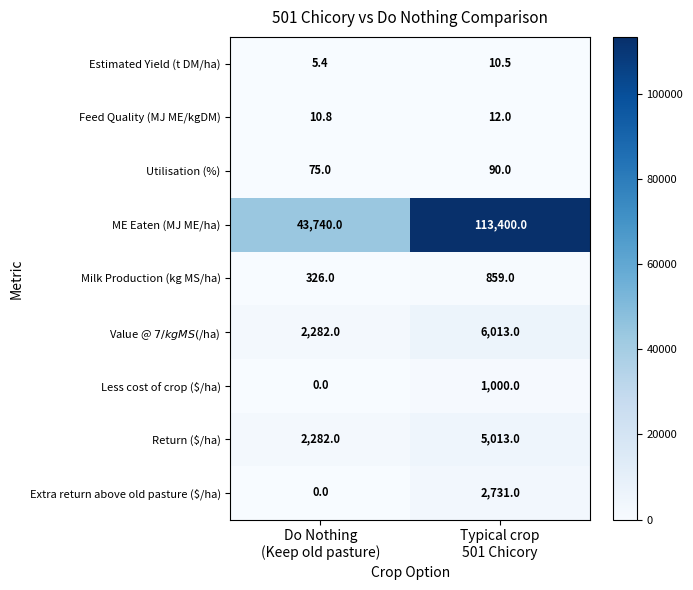

Which series has the largest total across all categories?

ME Eaten (MJ ME/ha)